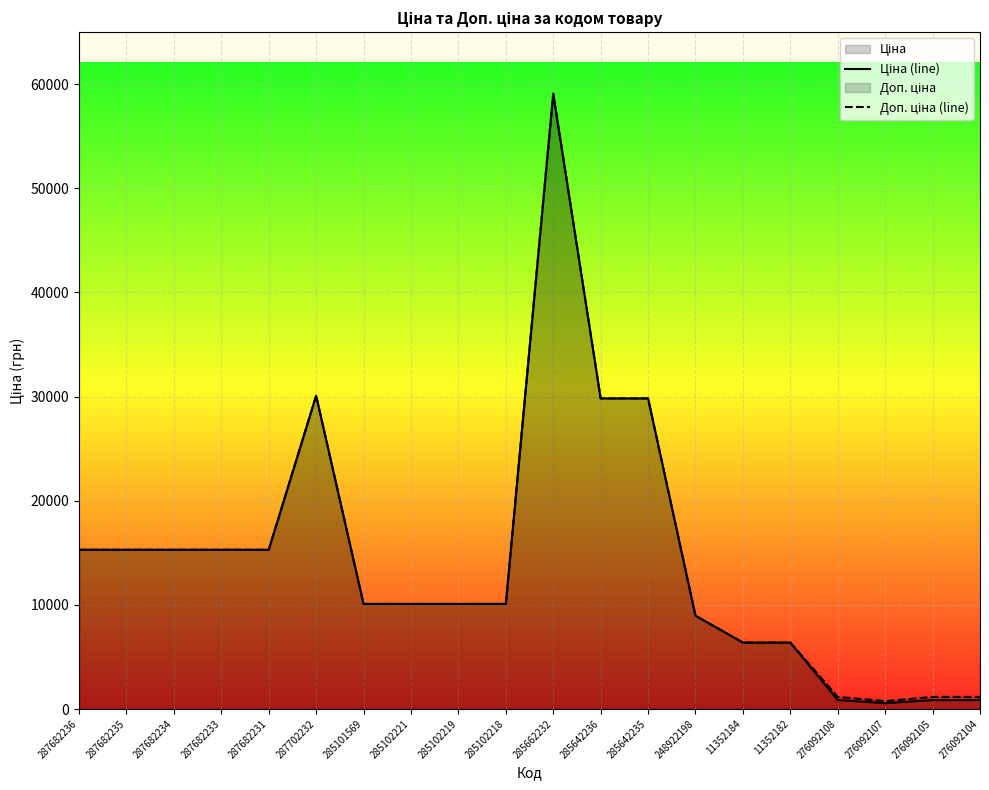

Which series has the largest range (max minus min)?

Ціна (line)